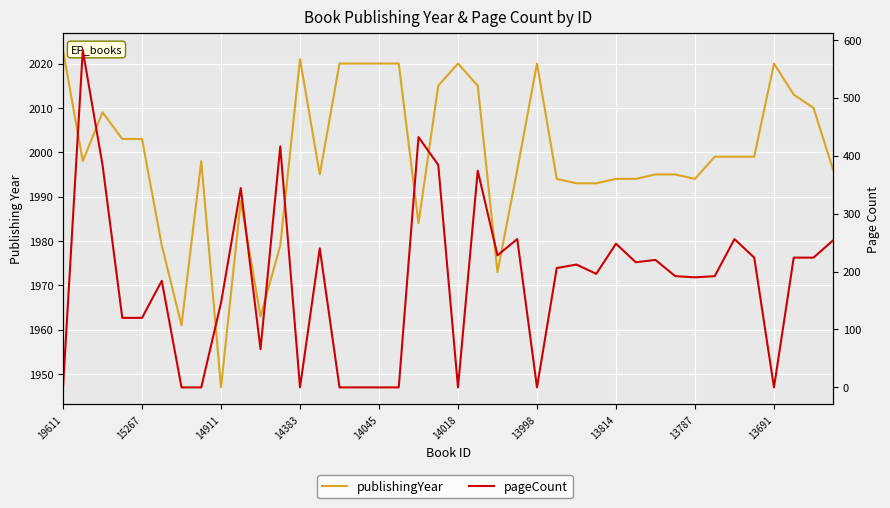

How many values in the publishingYear series exceed 1998?

19